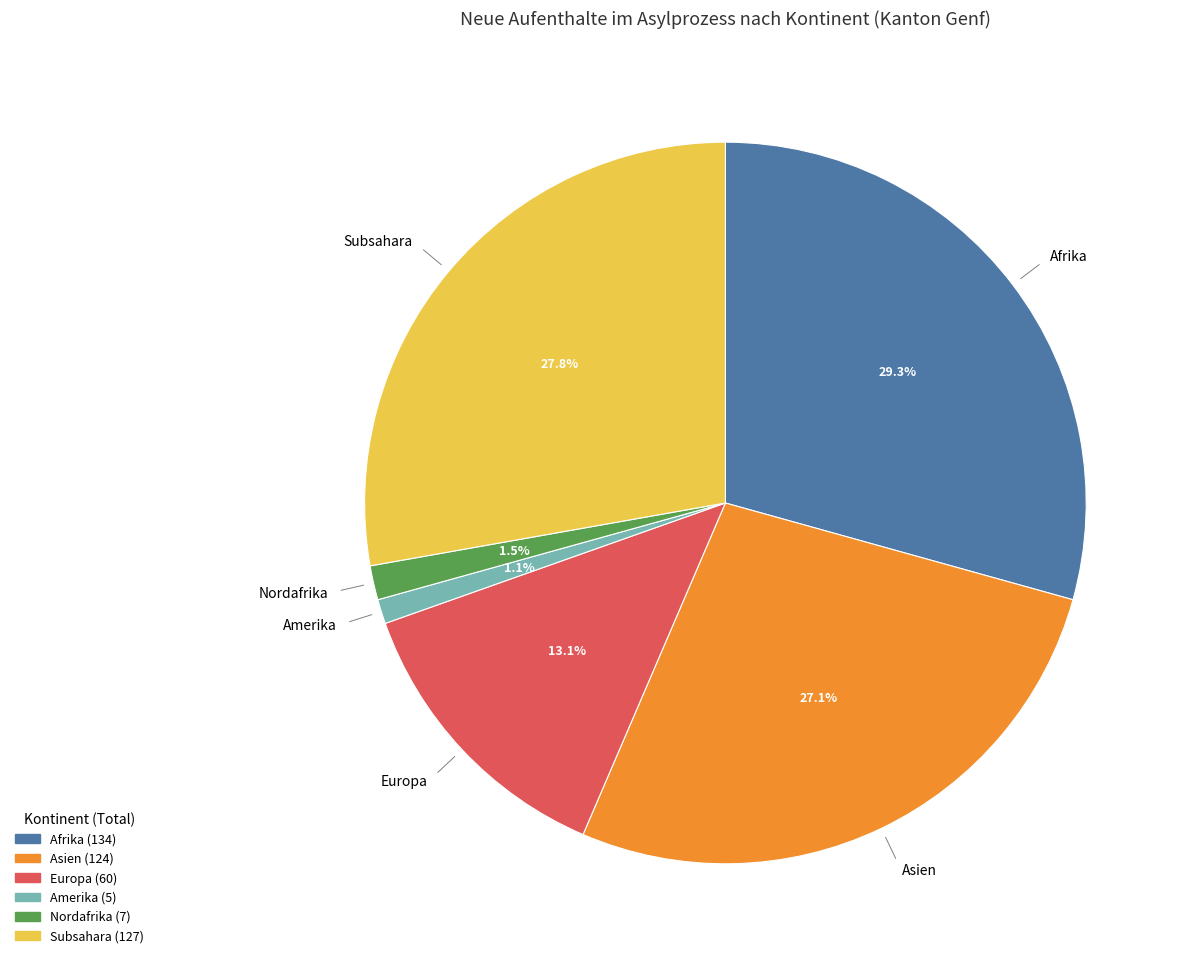

Count the number of slices in the pie.

6